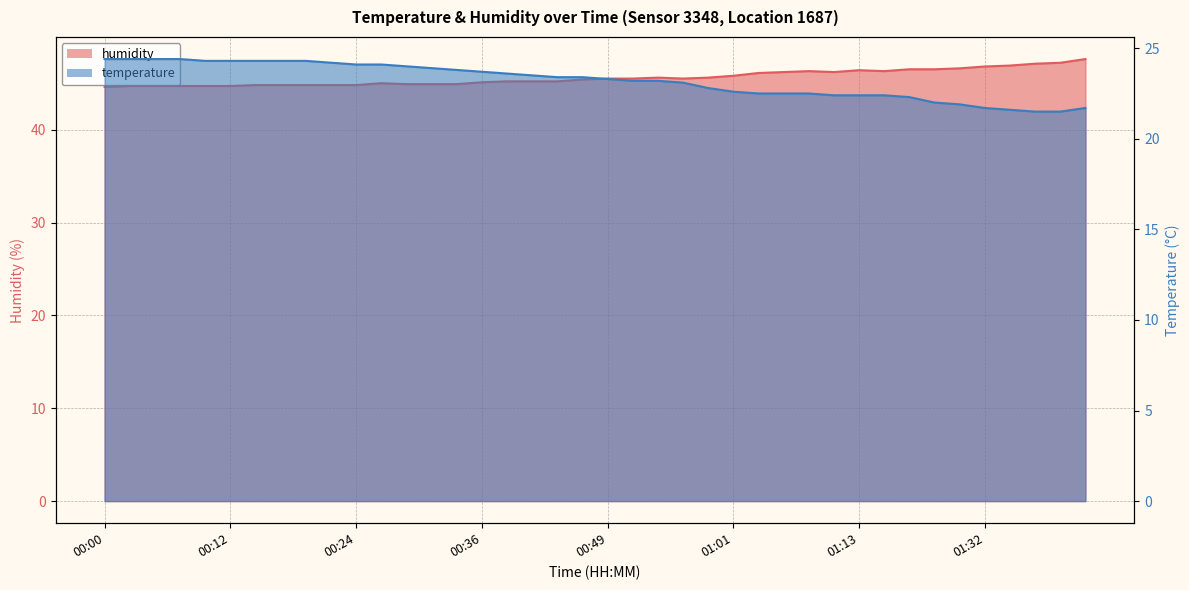

What is the smallest value displayed?

21.5